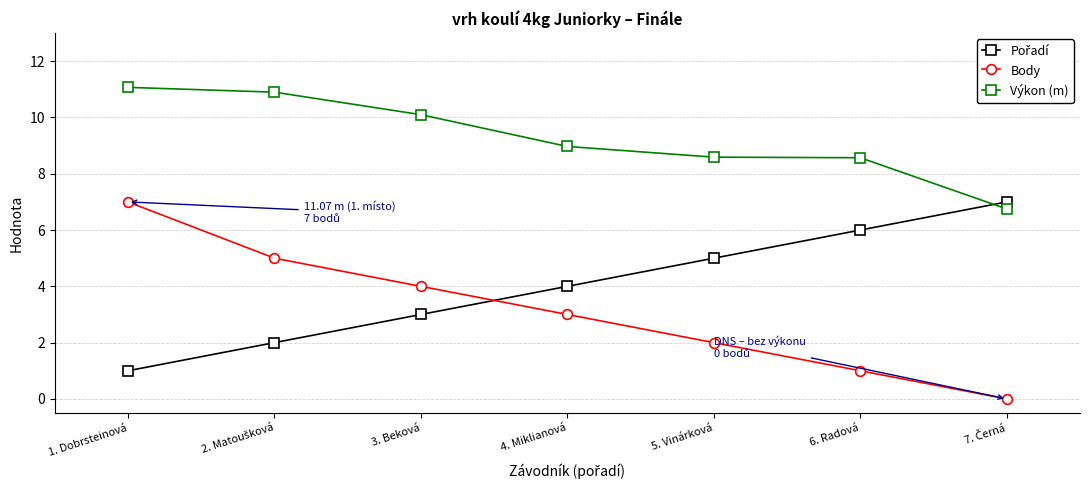

Is it true that Výkon (m) equals 13.5 at 6. Radová?

False